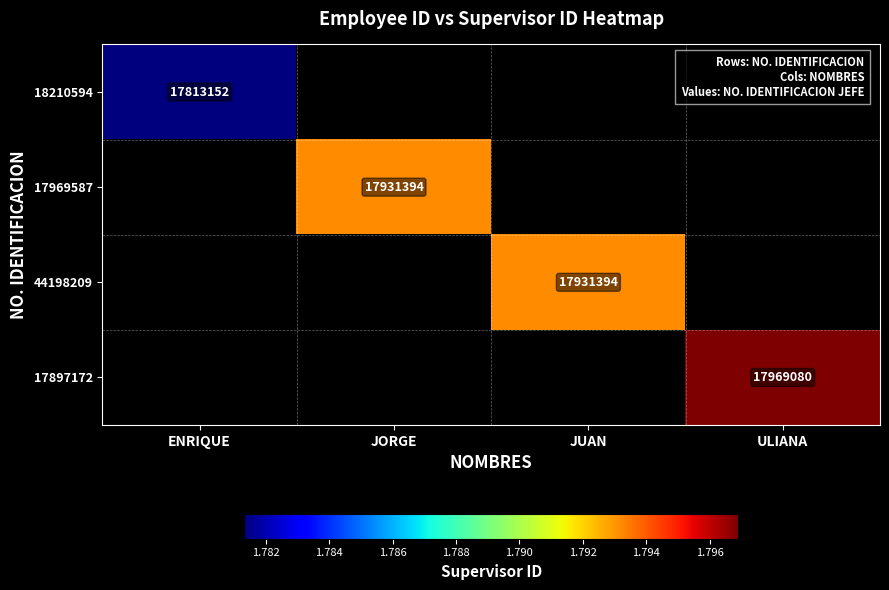

True or false: 44198209 has a value of 24663441 at JUAN.

False